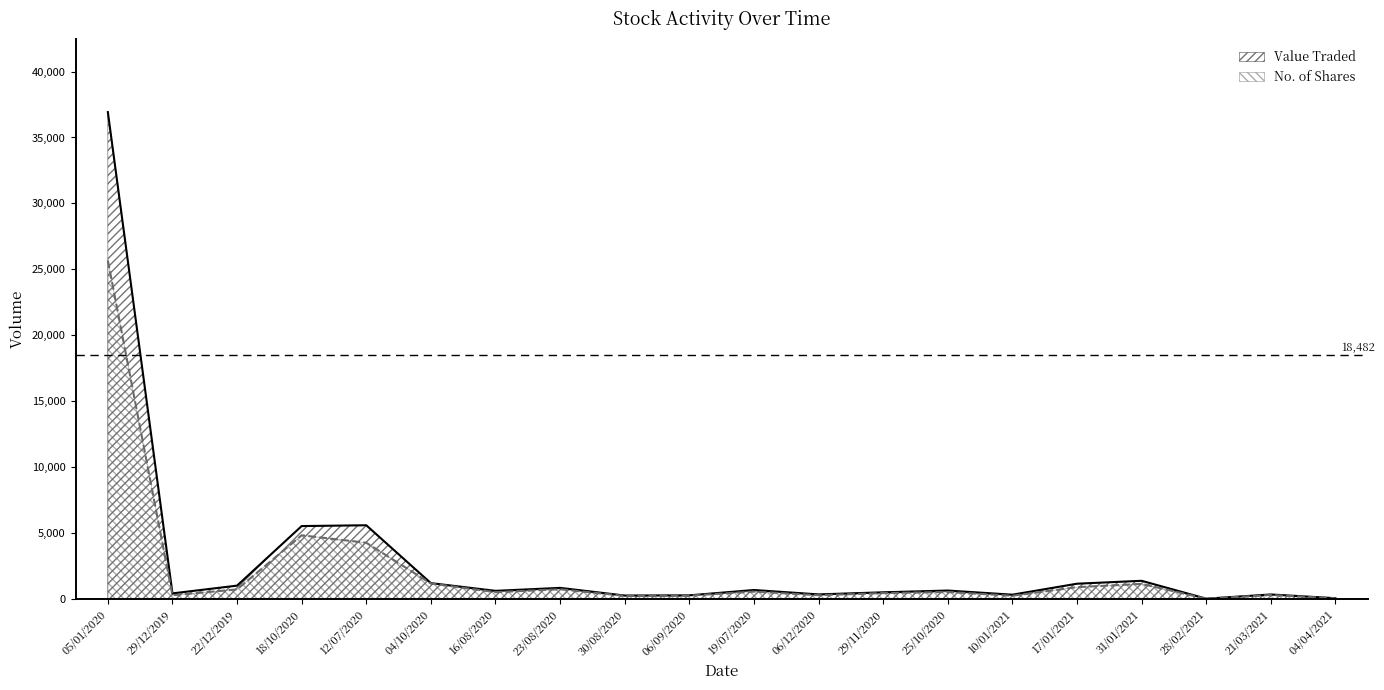

True or false: No. of Shares and Value Traded cross at least once.

False